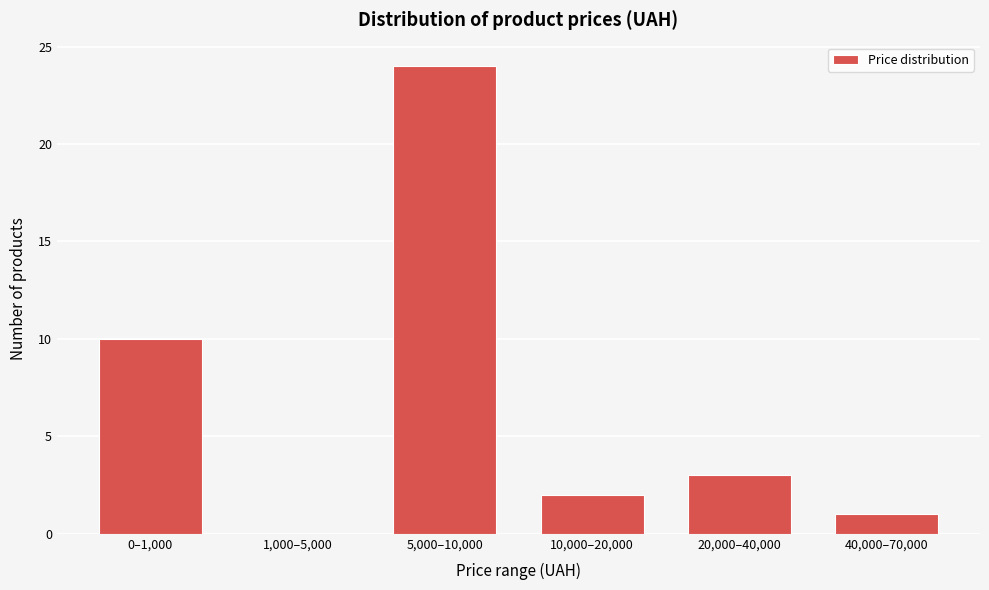

Reading left to right, what are all the values shown in this chart?

0–1,000=10	1,000–5,000=0	5,000–10,000=24	10,000–20,000=2	20,000–40,000=3	40,000–70,000=1